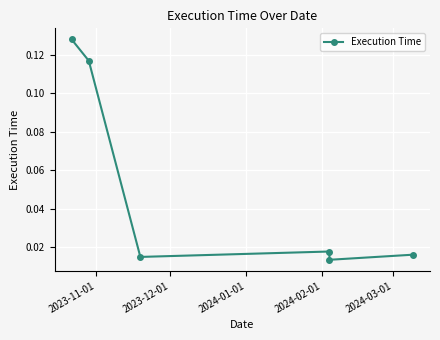

What is the label of the 3rd point from the right?

2024-02-01